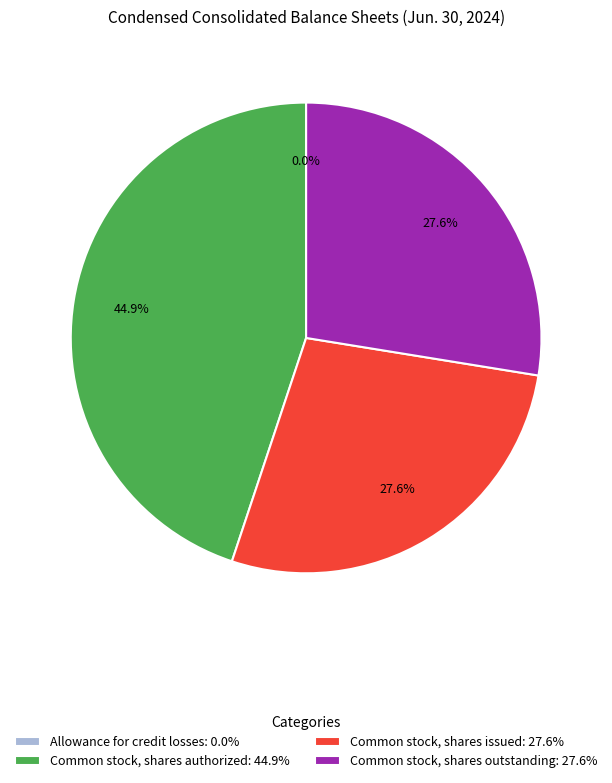

To the nearest percent, what is the difference between the largest and smallest slice percentages?

45%